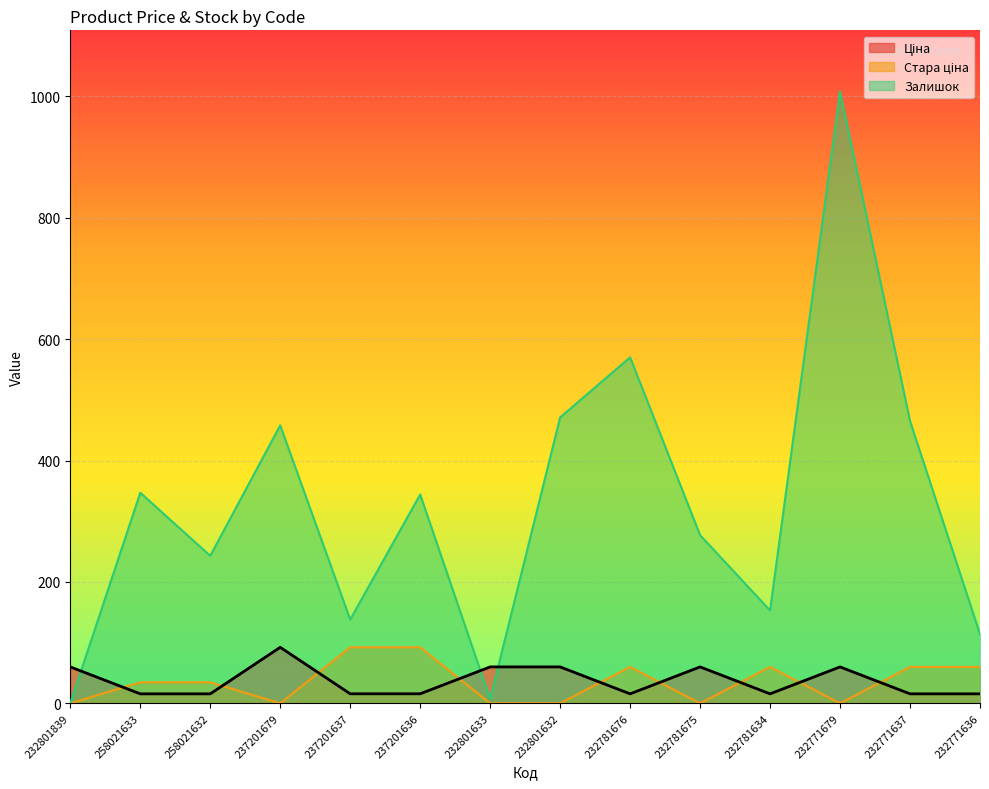

How many values in the Залишок series are below 344?

7